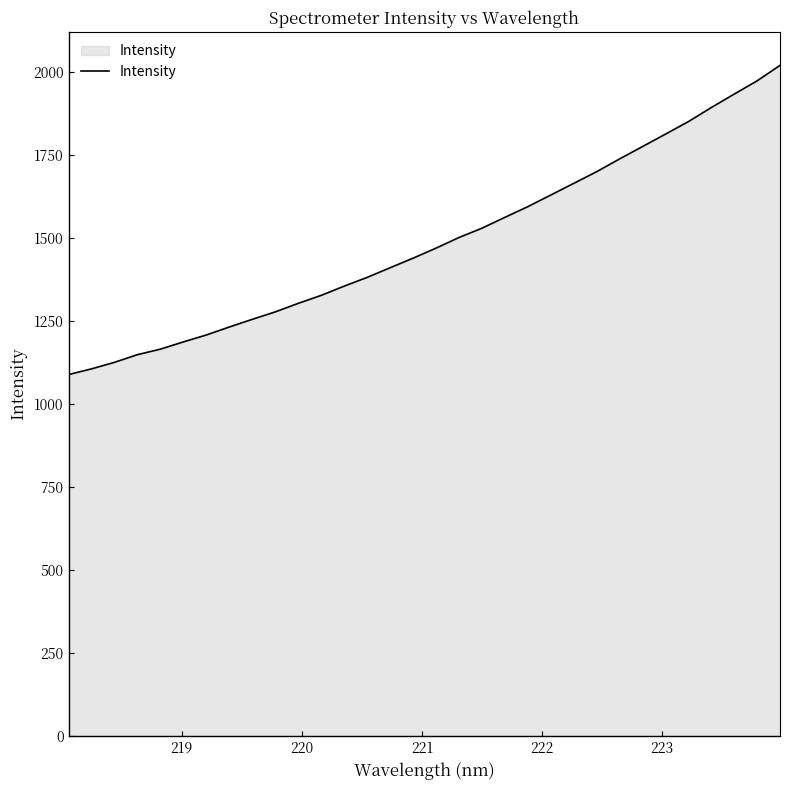

What is the maximum value shown in the chart?

2018.9